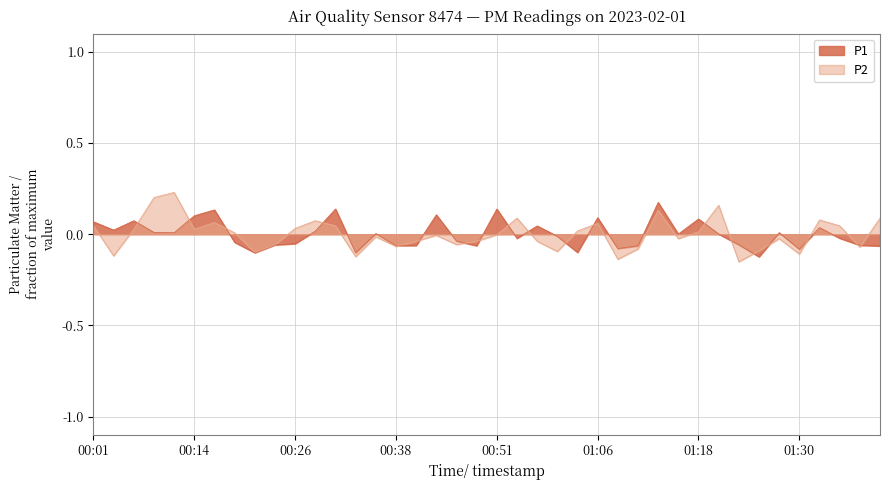

Which series changed the most between 01:20 and 01:25?

P2